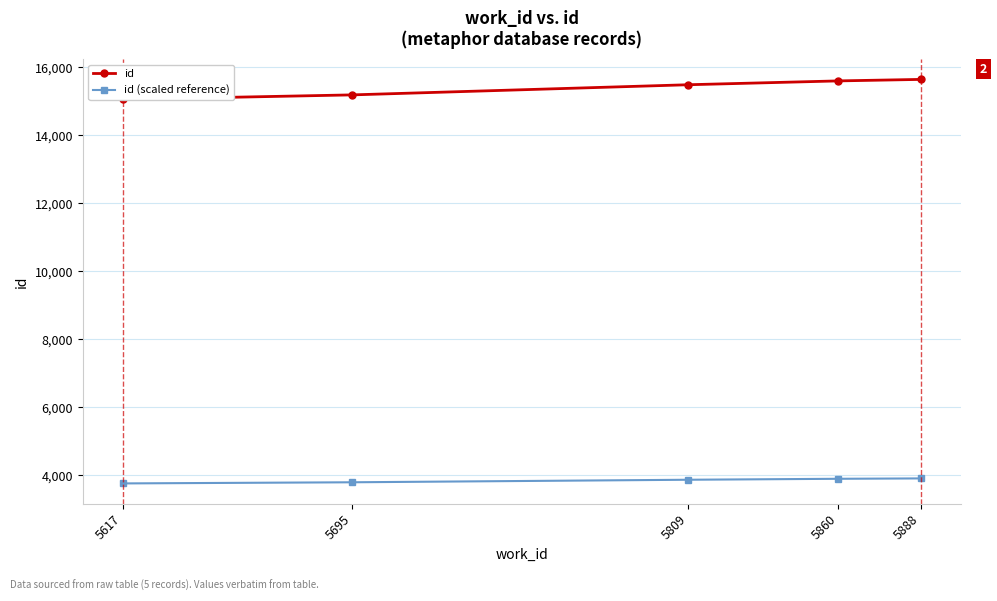

What is the difference between the id values at 5695 and 5809?

298.0